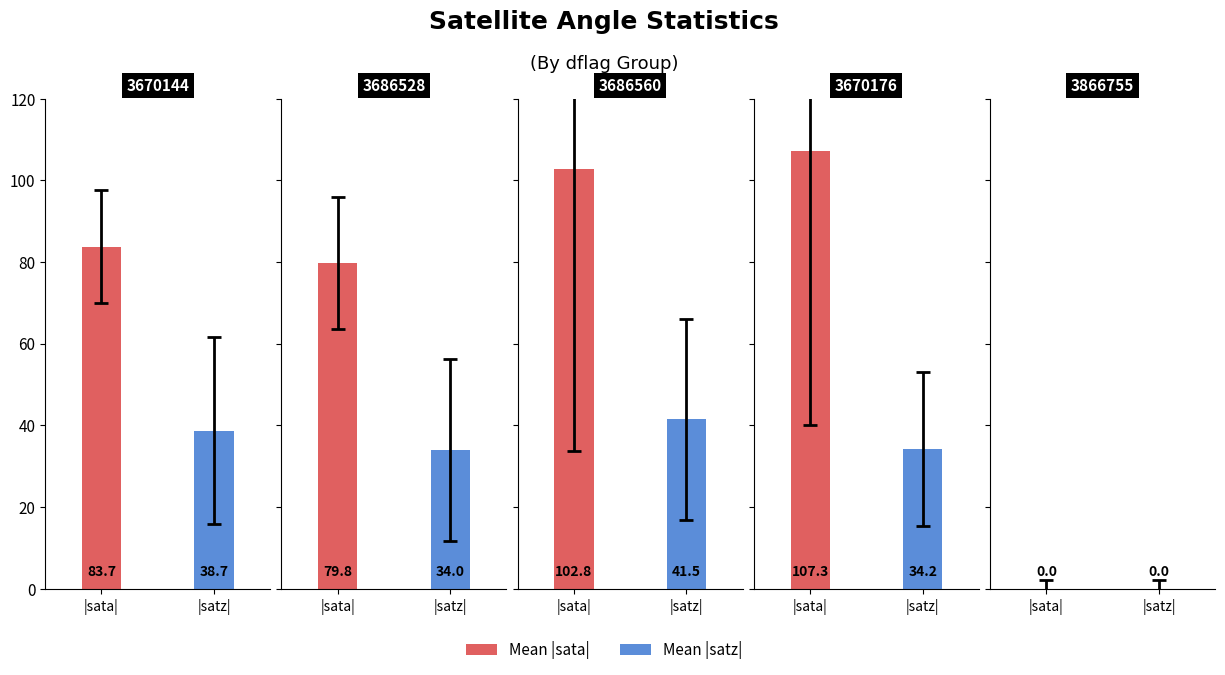

List the series in order of their peak value, lowest first.

Mean satz, Mean sata